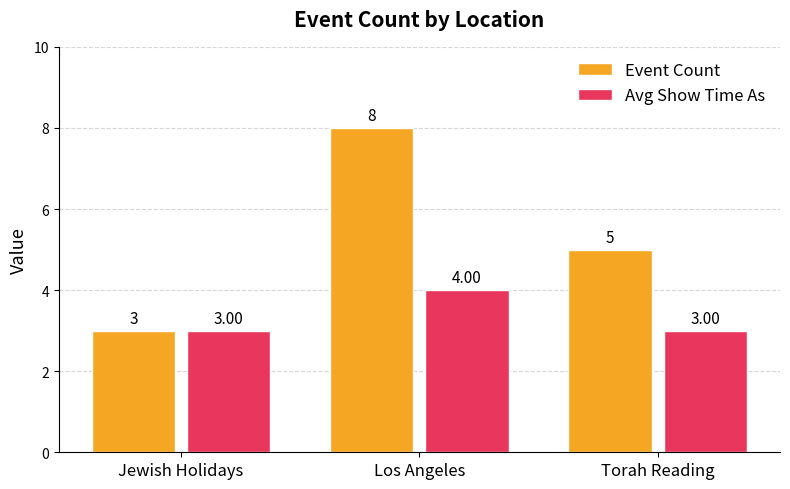

Which category has the highest value across all series?

Los Angeles